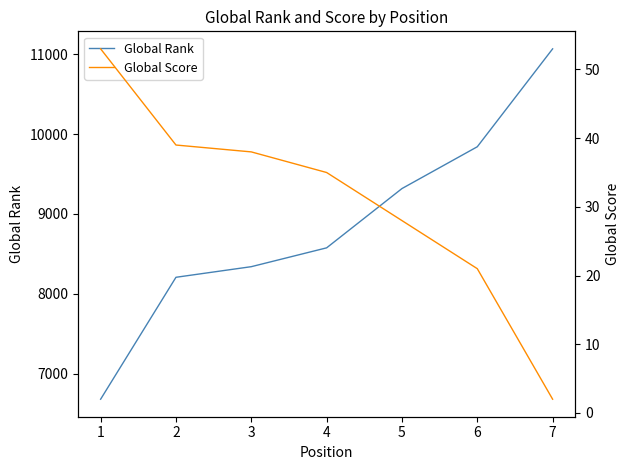

Reading left to right, list all the values displayed in this chart.

Global Rank: 6678	8206	8339	8575	9318	9842	11069
Global Score: 53	39	38	35	28	21	2